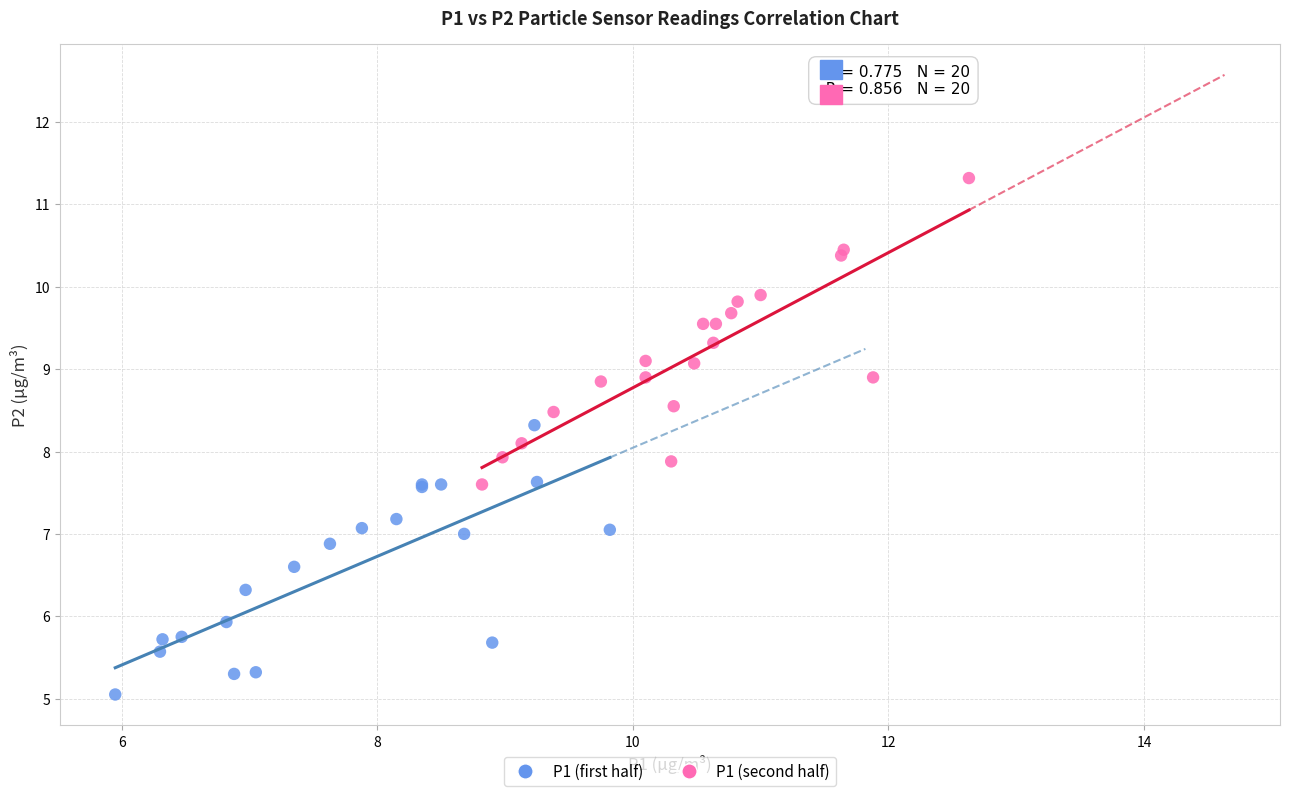

Which series reaches the minimum Y coordinate?

P1 (first half)